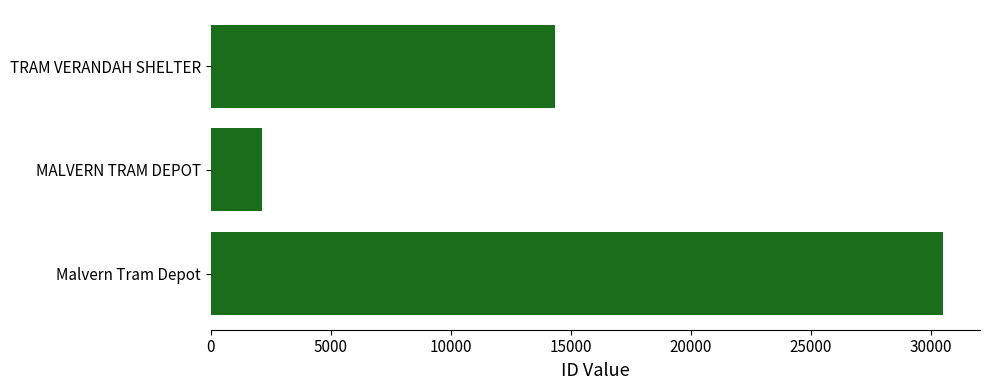

Rank the categories by value from lowest to highest.

MALVERN TRAM DEPOT, TRAM VERANDAH SHELTER, Malvern Tram Depot